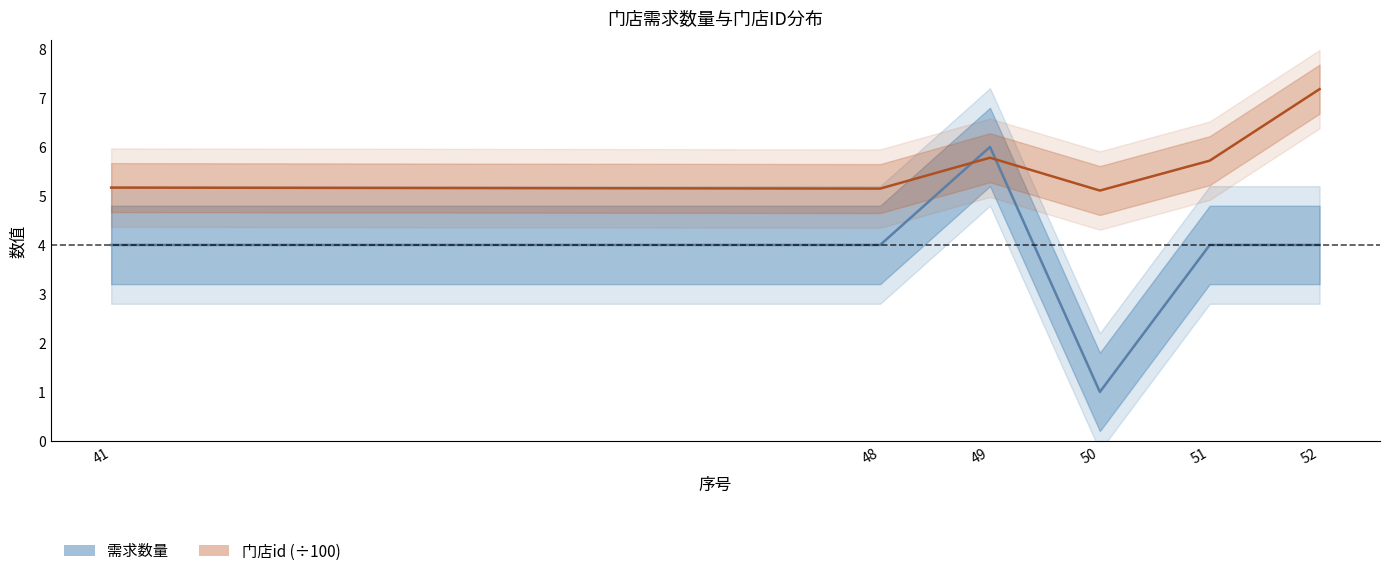

Reading left to right, extract all data points from this chart.

需求数量: 4.0	4.0	6.0	1.0	4.0	4.0
门店id: 5.2	5.2	5.8	5.1	5.7	7.2